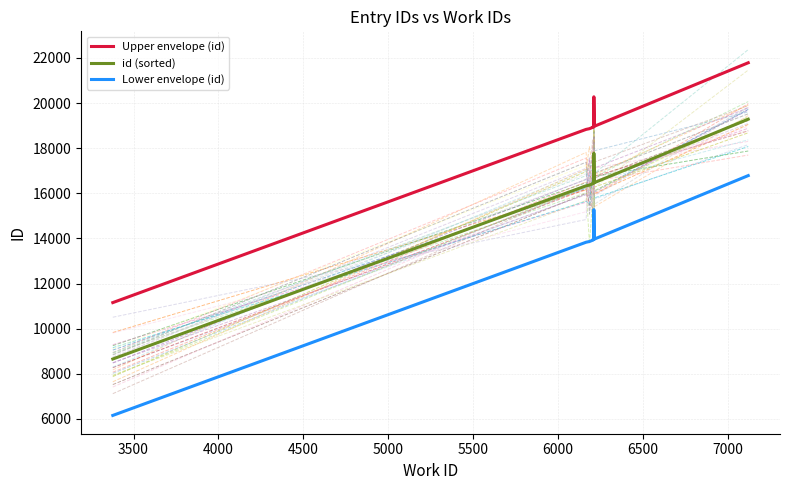

True or false: Upper envelope (id) has a value of 32005 at 4000.

False